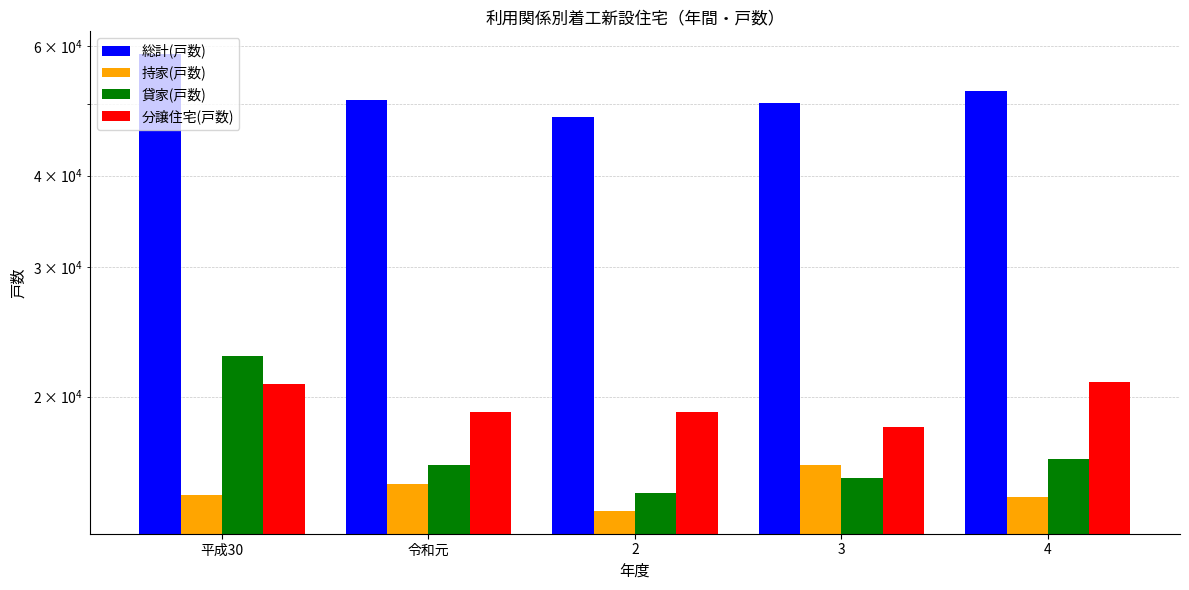

The 総計(戸数) series shows 30665 at 4. True or false?

False